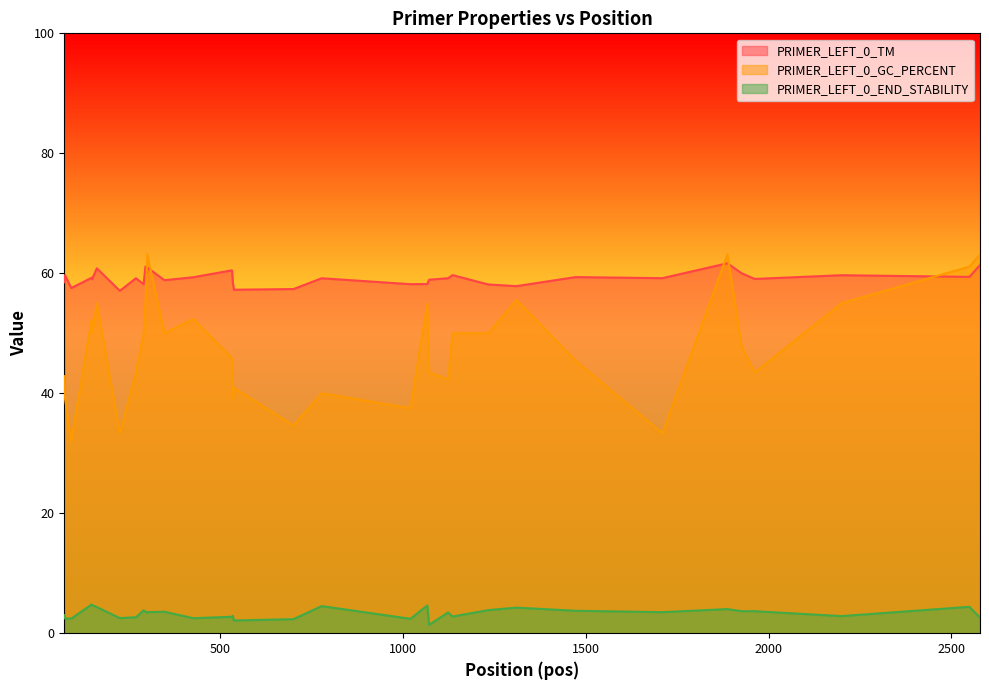

How many lines are shown in the chart?

3